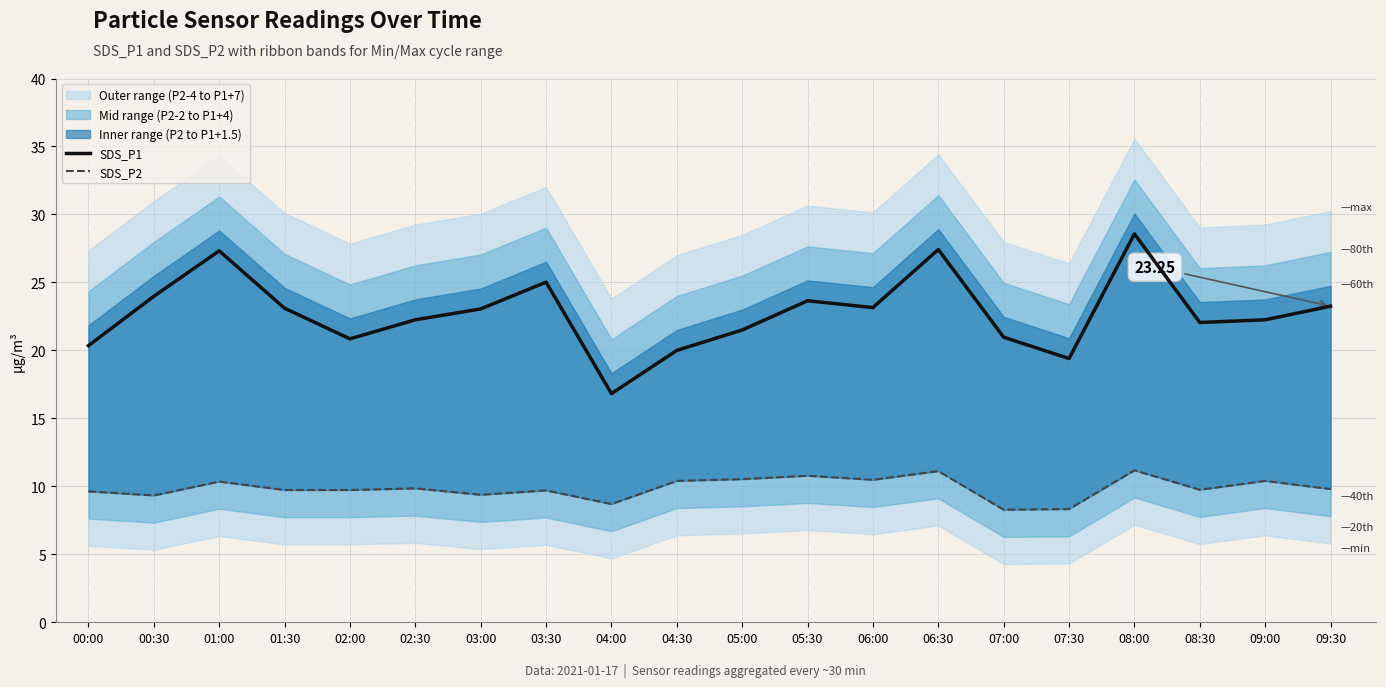

The SDS_P2 series shows 11.9 at 07:30. True or false?

False